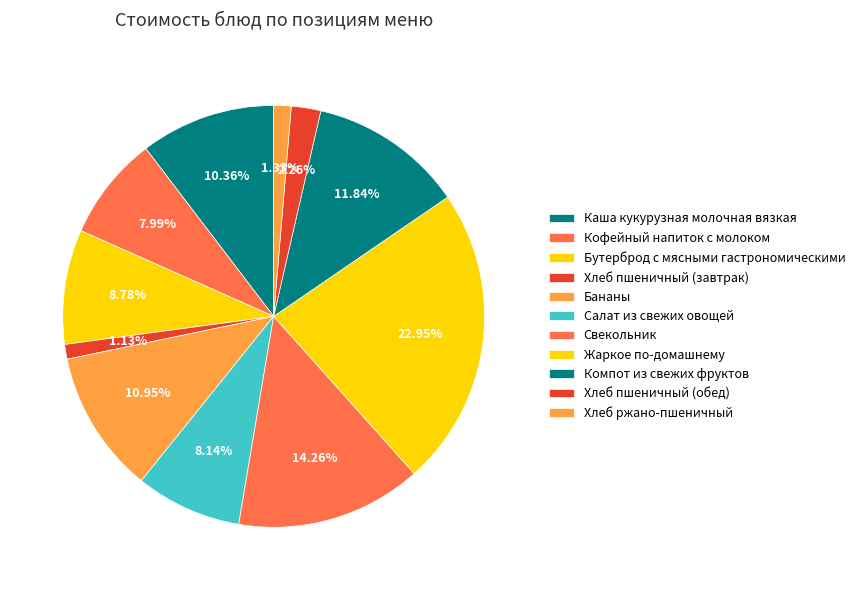

What is the total percentage of Свекольник and Хлеб пшеничный (завтрак)?

15.4%